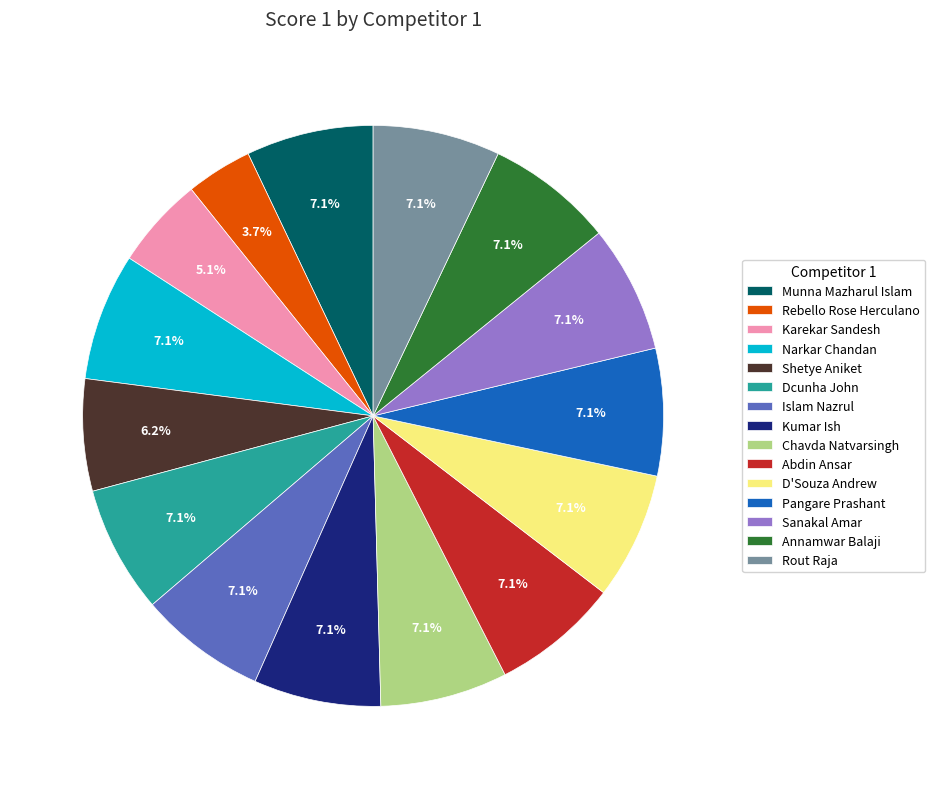

What percentage is the Chavda Natvarsingh slice, to the nearest percent?

7%